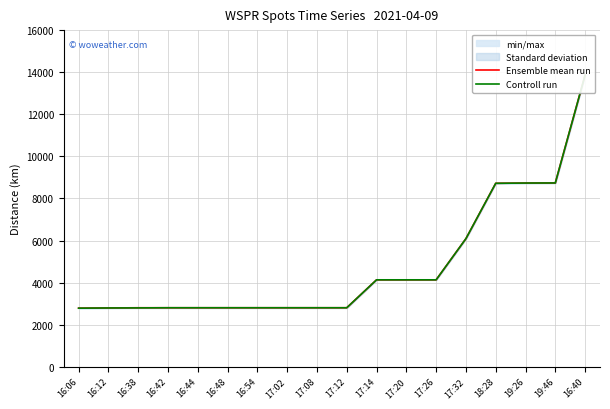

Reading right to left, list all the values displayed in this chart.

Ensemble mean run: 13864	8737	8733	8721	6091	4134	4134	4134	2807	2807	2807	2807	2807	2807	2807	2807	2797	2787
Controll run: 13864	8737	8733	8721	6091	4134	4134	4134	2807	2807	2807	2807	2807	2807	2807	2800	2797	2787